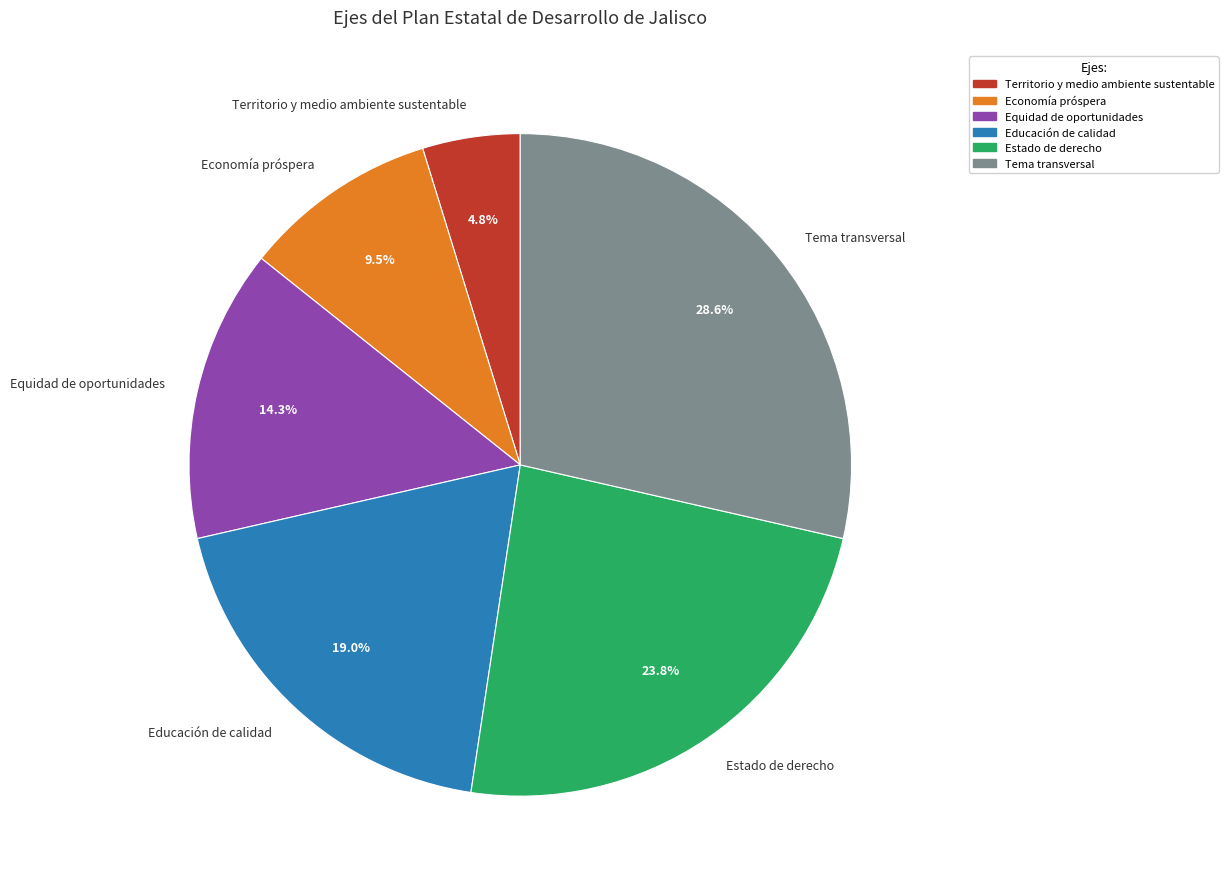

Do Economía próspera and Educación de calidad together represent more than half of the pie?

No